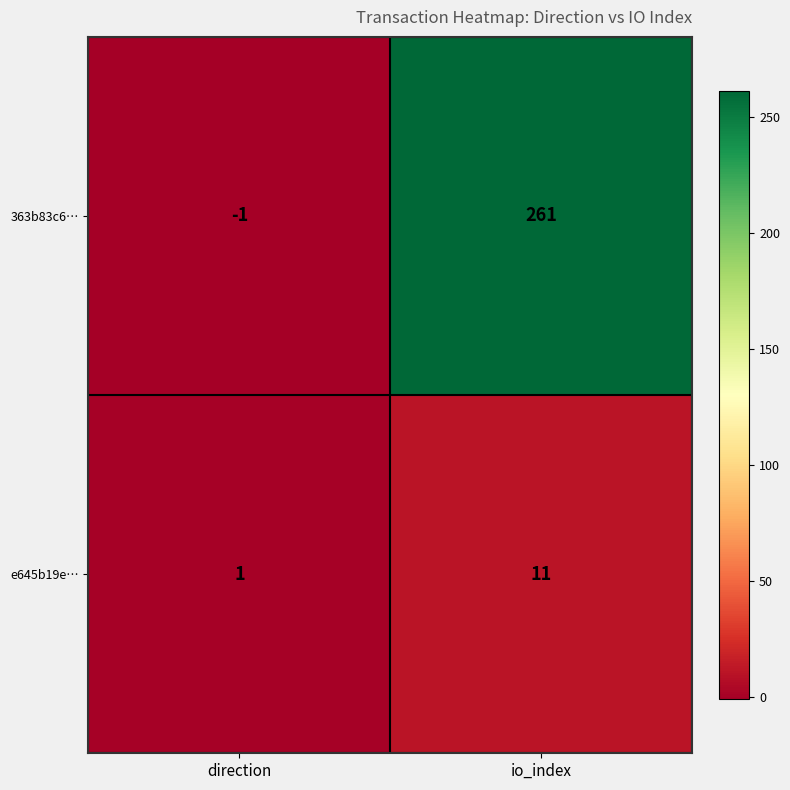

At which label is e645b19e… closest to 6?

direction